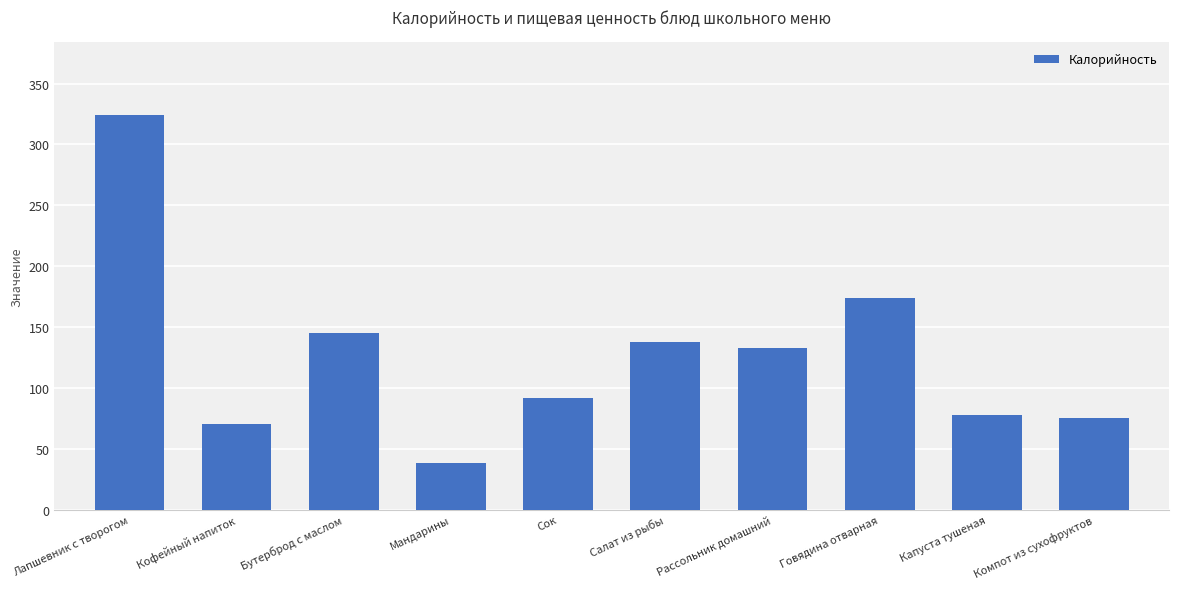

Reading left to right, what are all the values shown in this chart?

324	70	145	38	92	138	133	174	78	75